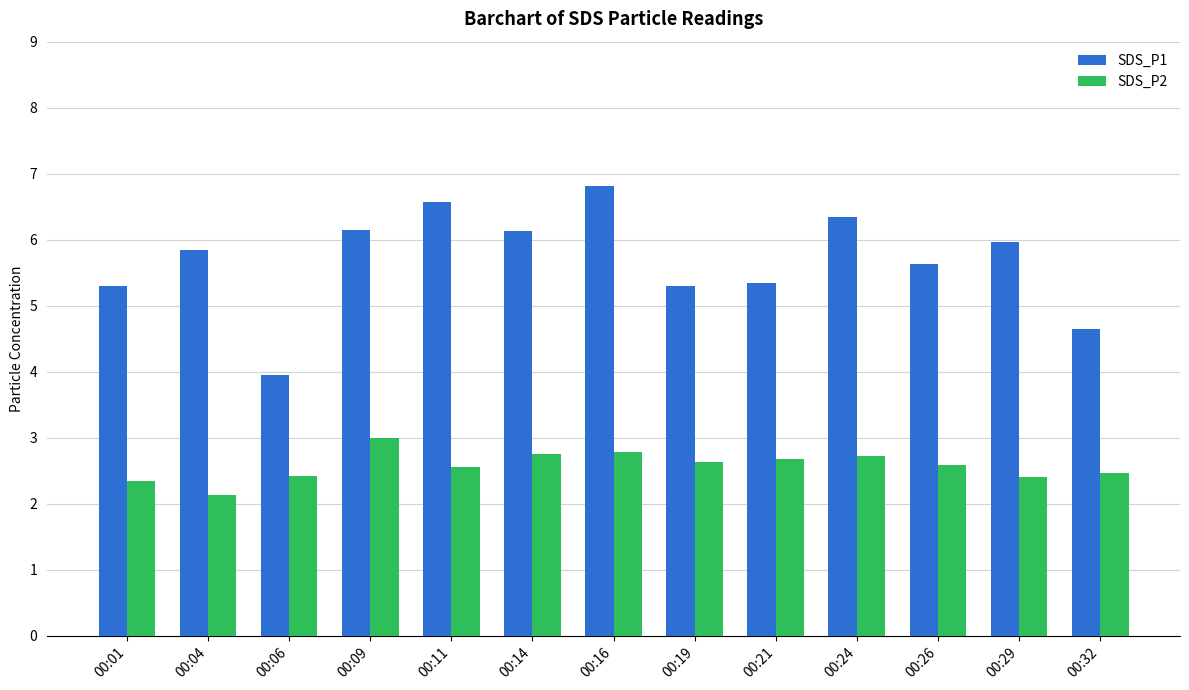

What is the sum of all SDS_P1 values?

74.0